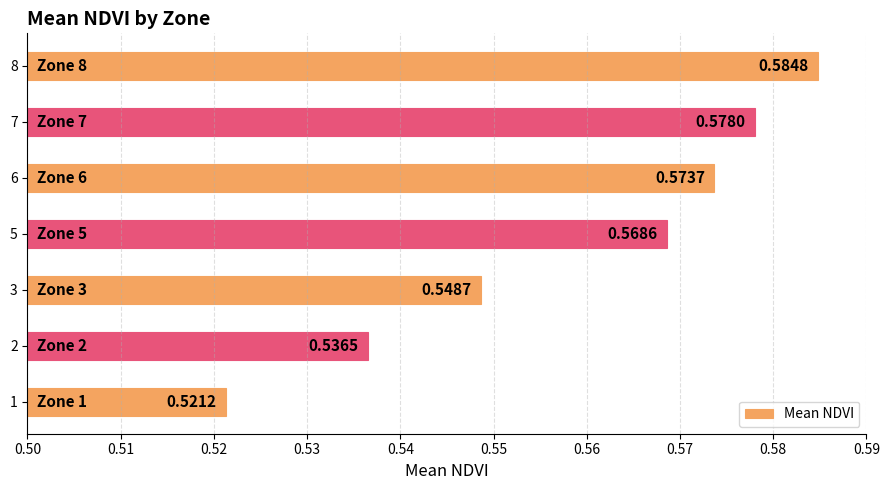

Where is the data nearest to the value 0?

1